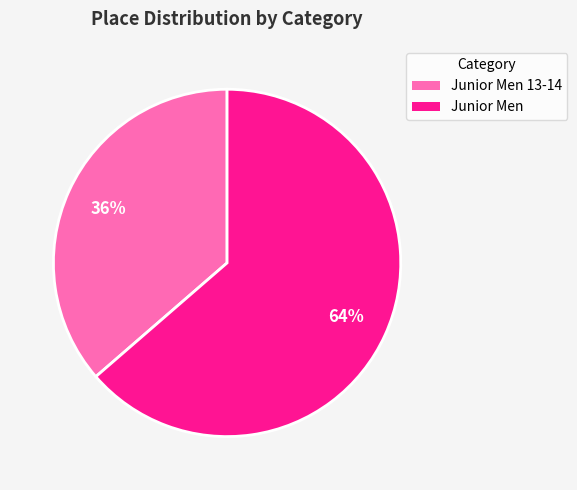

To the nearest percent, what is the average slice percentage?

50%